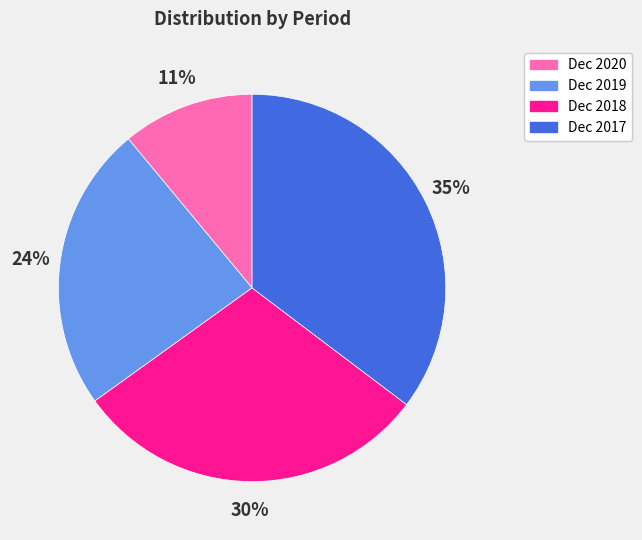

Which has a higher value, Dec 2019 or Dec 2018?

Dec 2018